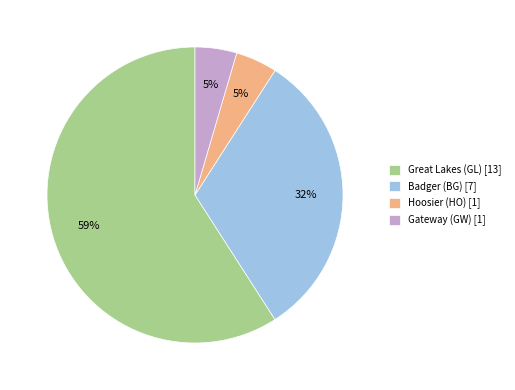

Which slice represents more than half of the pie?

Great Lakes (GL)